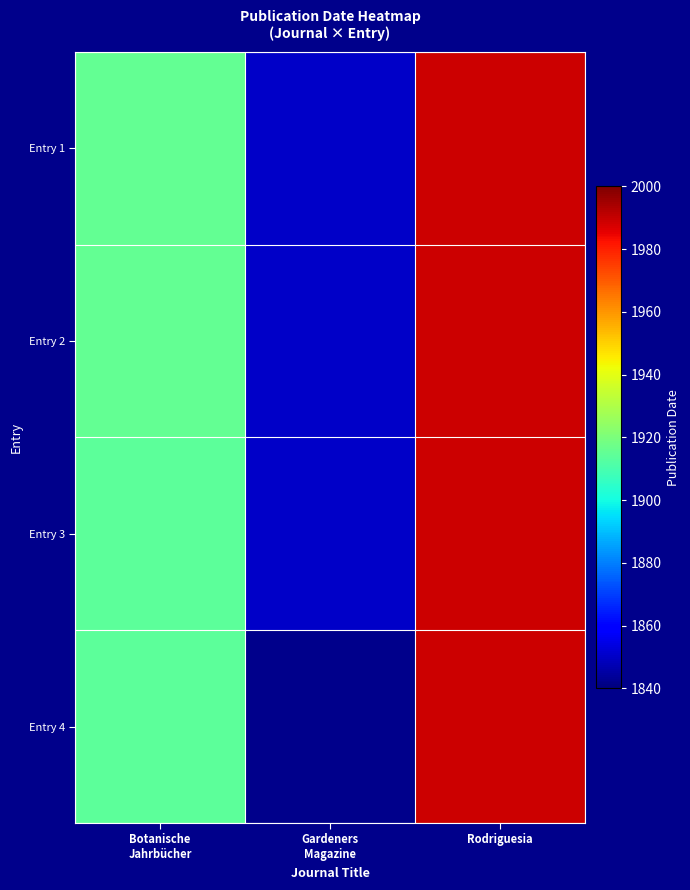

The value of Entry 3 at Botanische Jahrbücher is 1914.0. True or false?

True